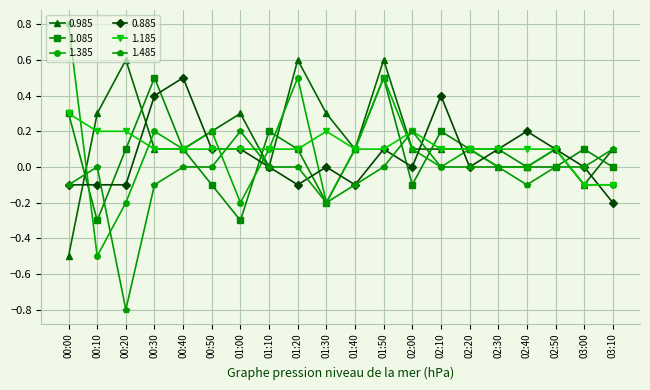

Which series has the largest range (max minus min)?

1.385